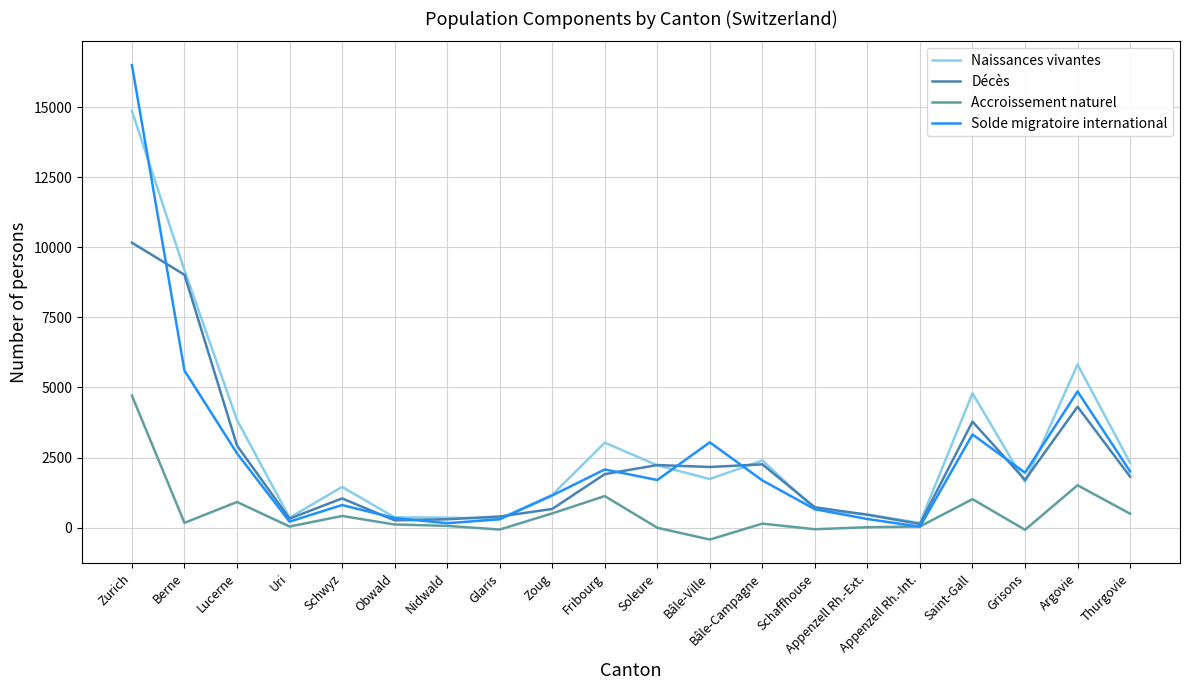

True or false: Naissances vivantes has a value of 2310 at Thurgovie.

True